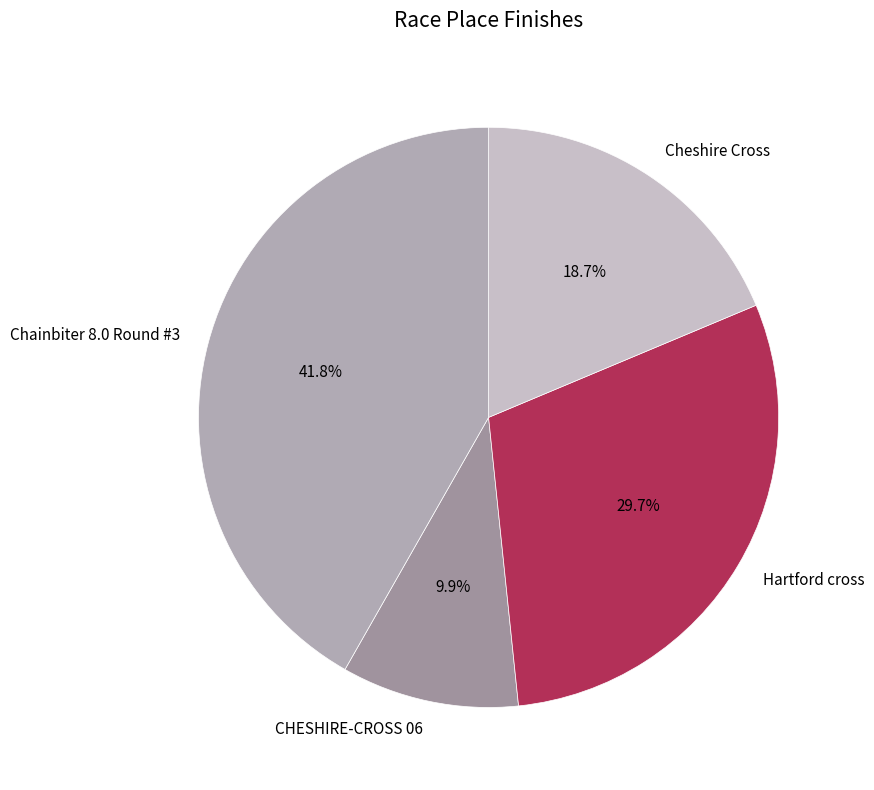

The CHESHIRE-CROSS 06 slice represents 10% of the pie. True or false?

True